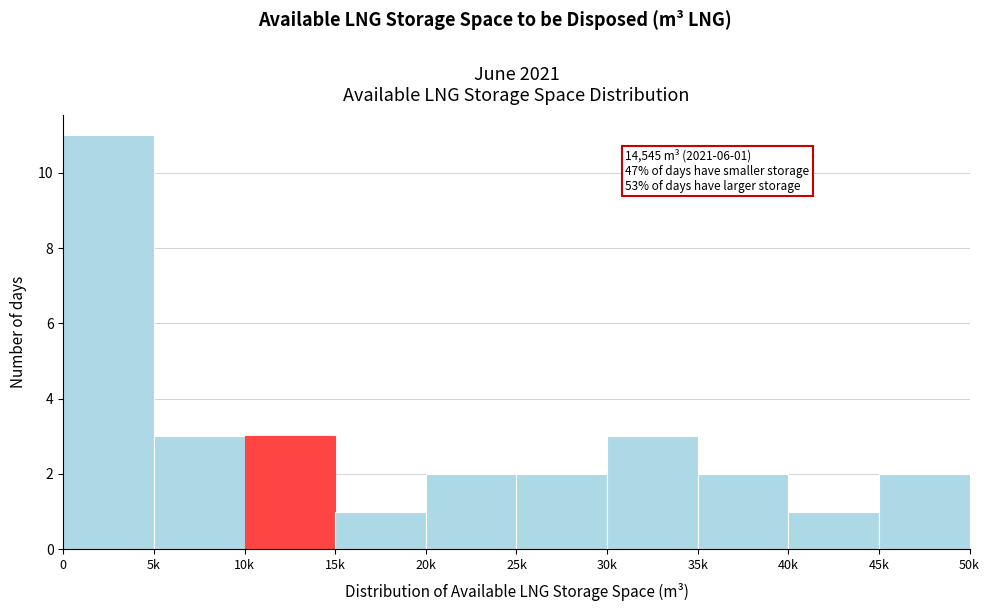

Reading left to right, transcribe all the data shown in this chart.

11	3	3	1	2	2	3	2	1	2